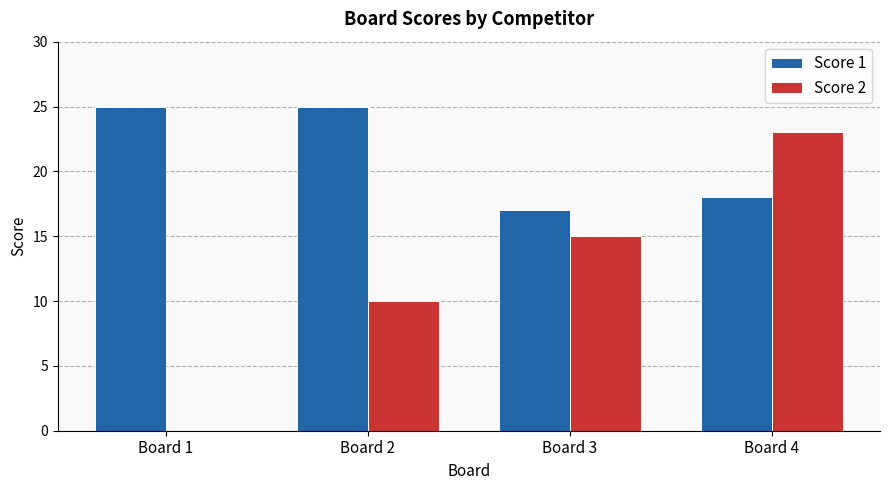

The Score 1 series shows 45 at Board 1. True or false?

False